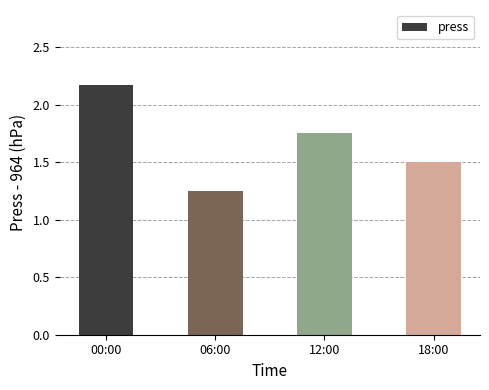

The value at 00:00 is 3.1. True or false?

False